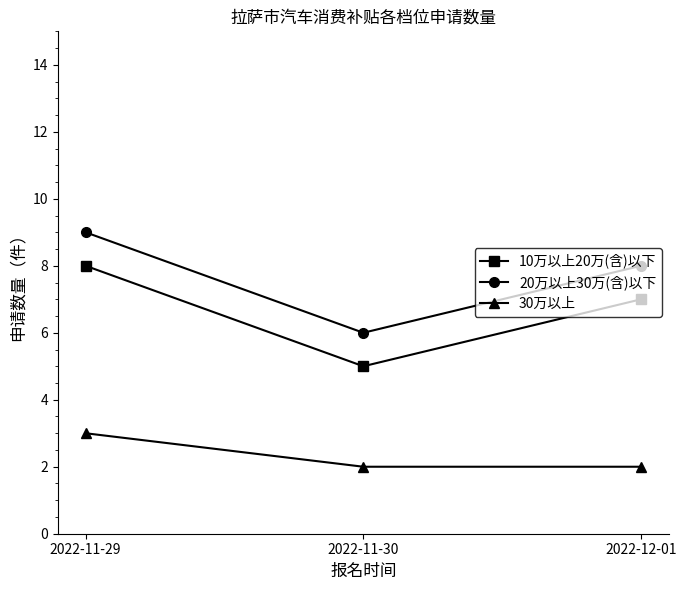

Is it true that 10万以上20万(含)以下 equals 7 at 2022-12-01?

True